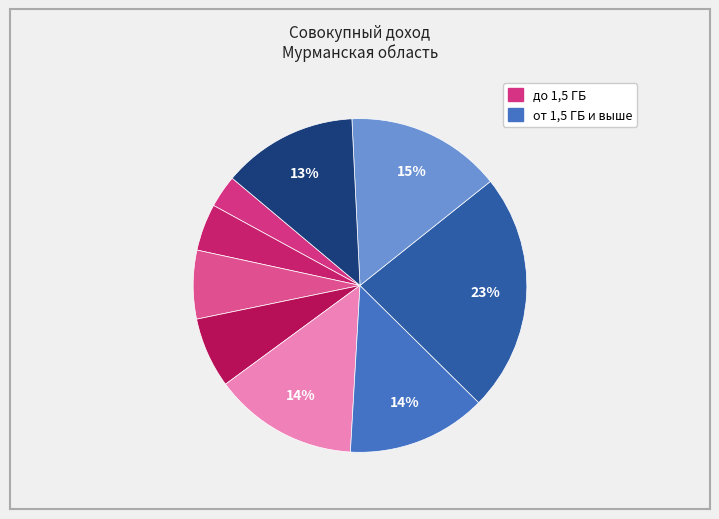

How many slices are in this pie chart?

9